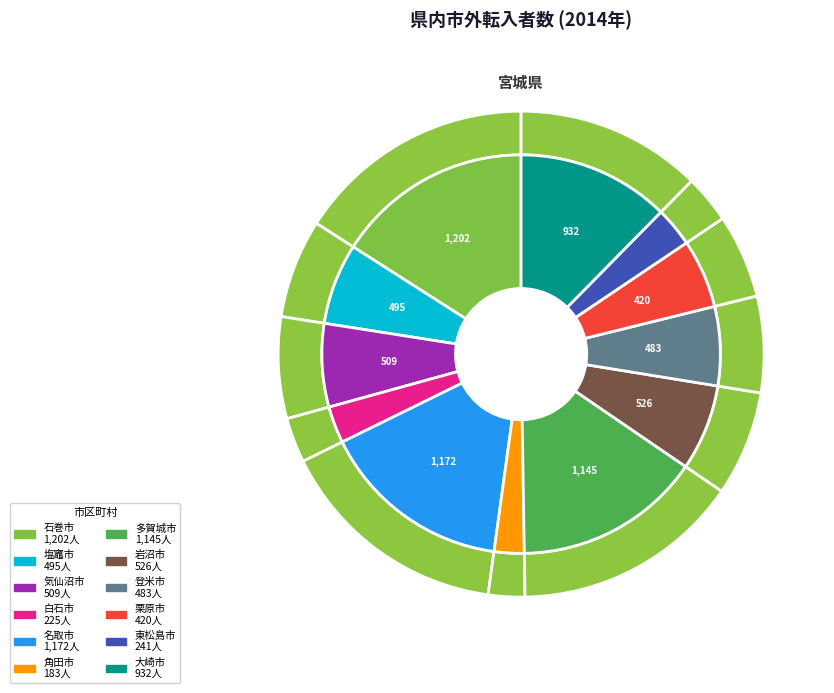

Is it true that 白石市 is 1% of the pie?

False